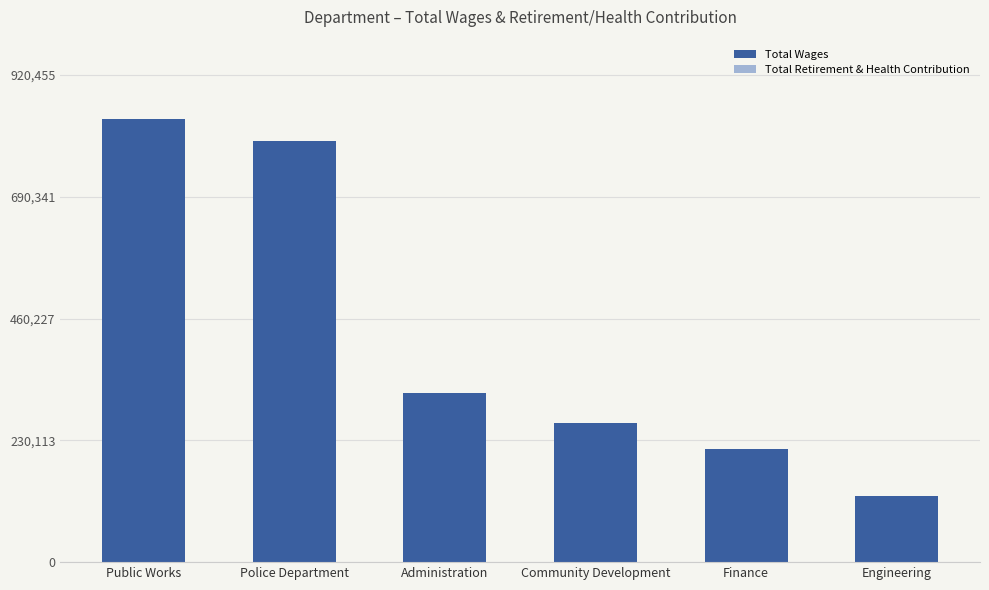

What is the maximum value shown in the chart?

836778